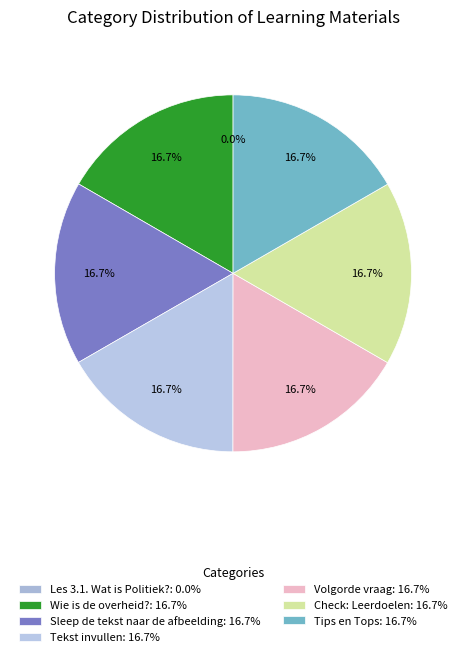

To the nearest percent, what percentage of the pie is Wie is de overheid??

17%